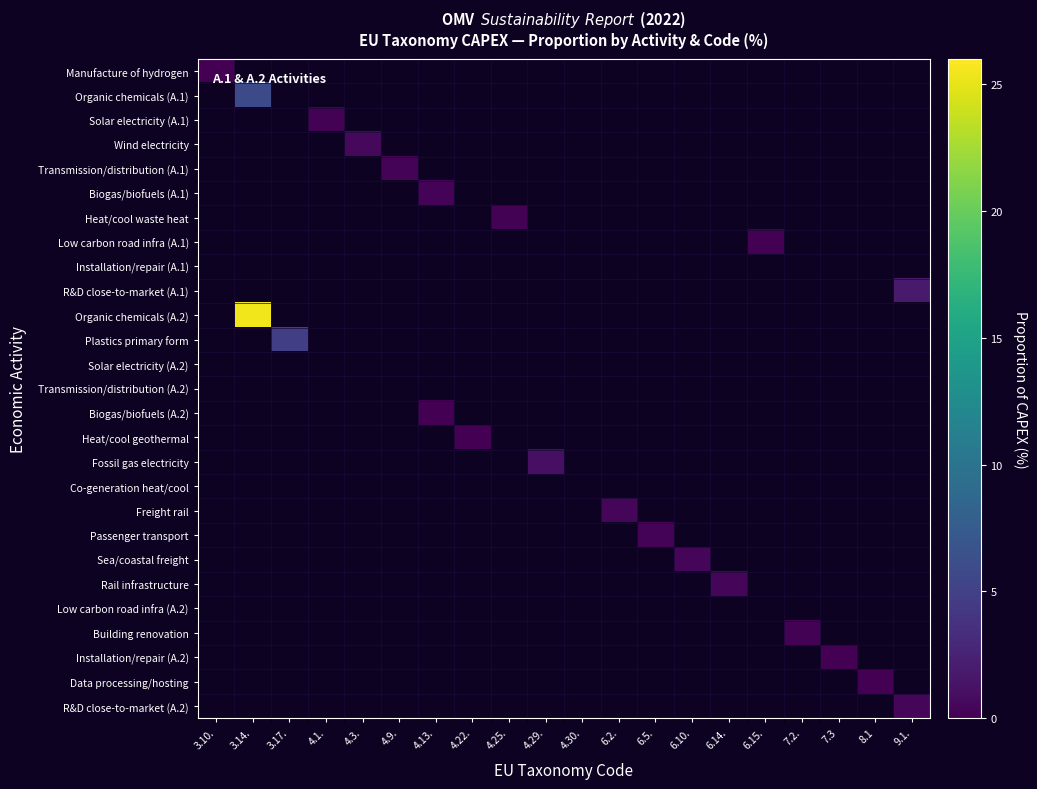

What is the total value across all series at 4.29.?

1.1